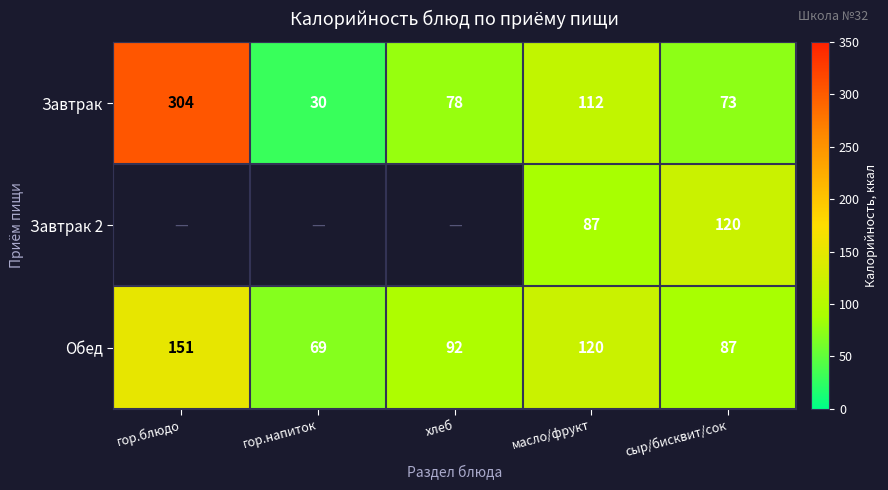

True or false: Обед has a value of 120 at хлеб.

False